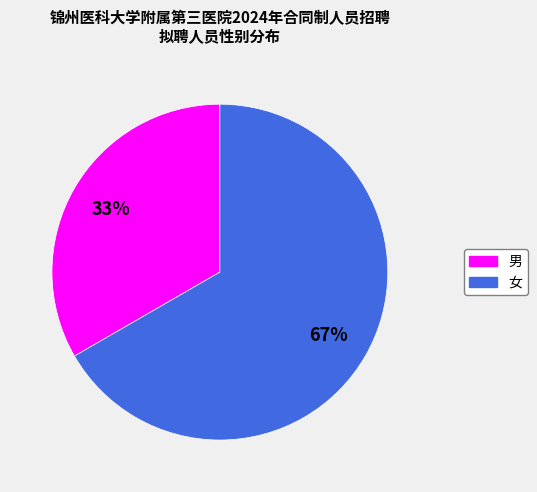

What percentage is the 男 slice, to the nearest percent?

33%